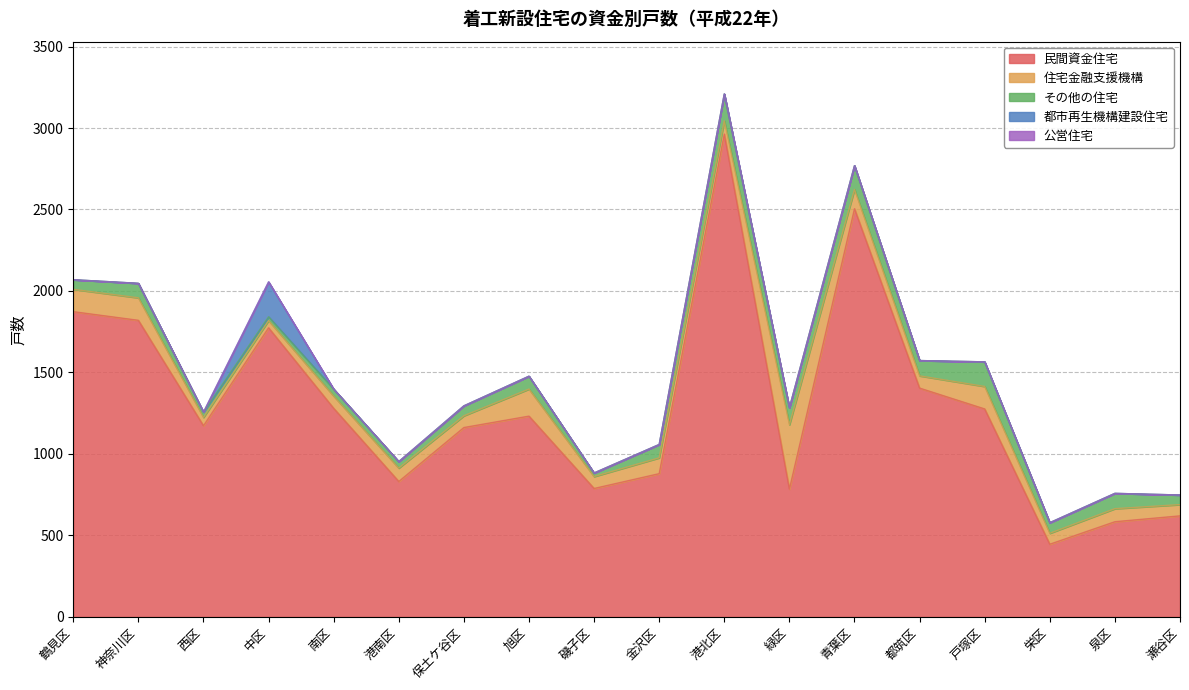

Does the chart display data point markers on the line(s)?

No